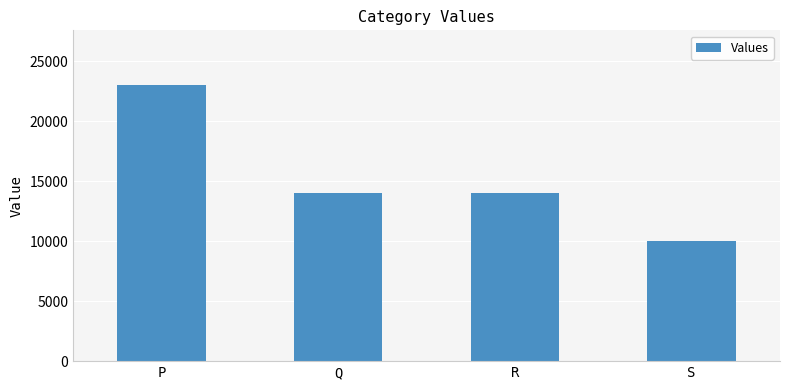

What is the change in value from P to R?

-9000